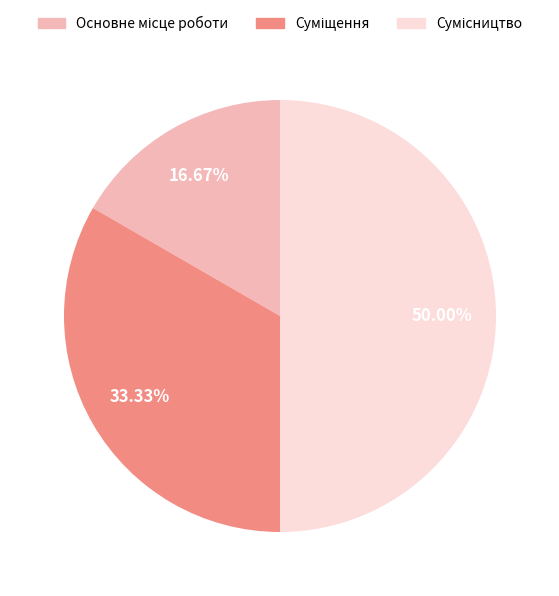

Rank the categories by value from highest to lowest.

Сумісництво, Суміщення, Основне місце роботи